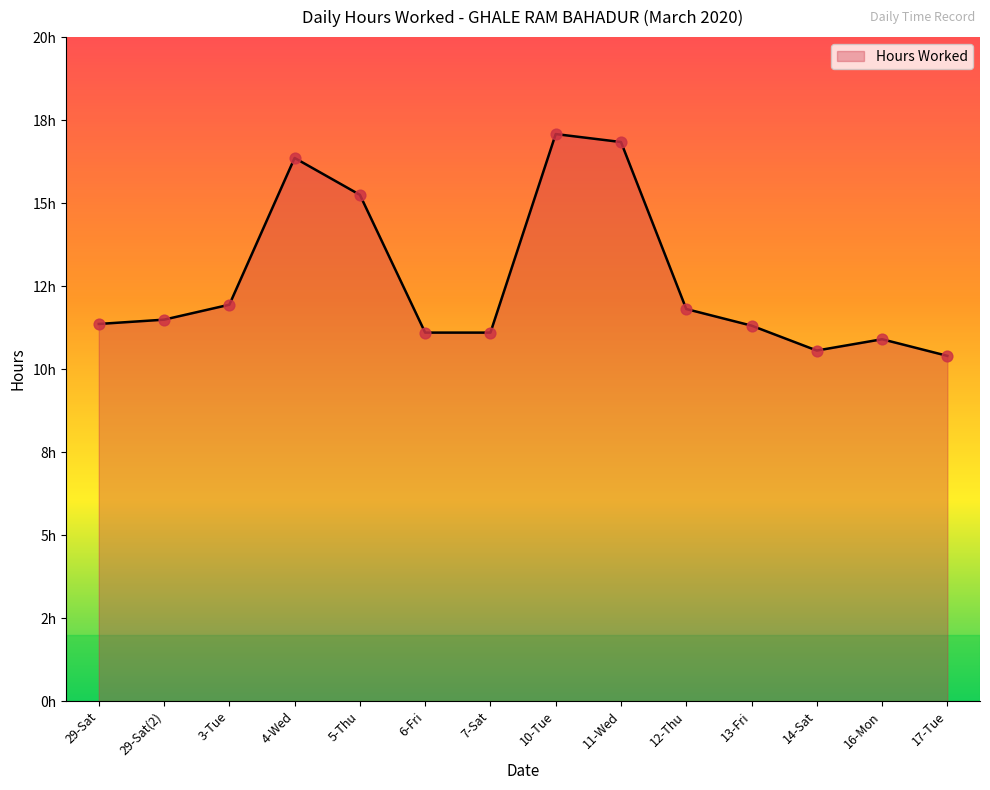

Between 17-Tue and 13-Fri, which is larger?

13-Fri